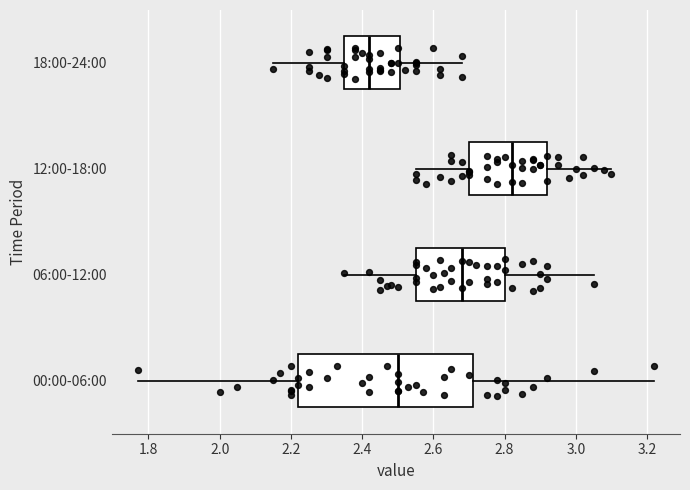

Reading bottom to top, transcribe this box plot: for each box, give where its median line is, the range the box spans, and where its two whiskers end, as read against the x-axis. The values are not printed on the chart, so give them approximately, as read against the axis.

00:00-06:00: median 2.50, box 2.22 to 2.72, whiskers 1.78 to 3.22
06:00-12:00: median 2.68, box 2.56 to 2.80, whiskers 2.36 to 3.06
12:00-18:00: median 2.82, box 2.70 to 2.92, whiskers 2.56 to 3.10
18:00-24:00: median 2.42, box 2.36 to 2.50, whiskers 2.16 to 2.68